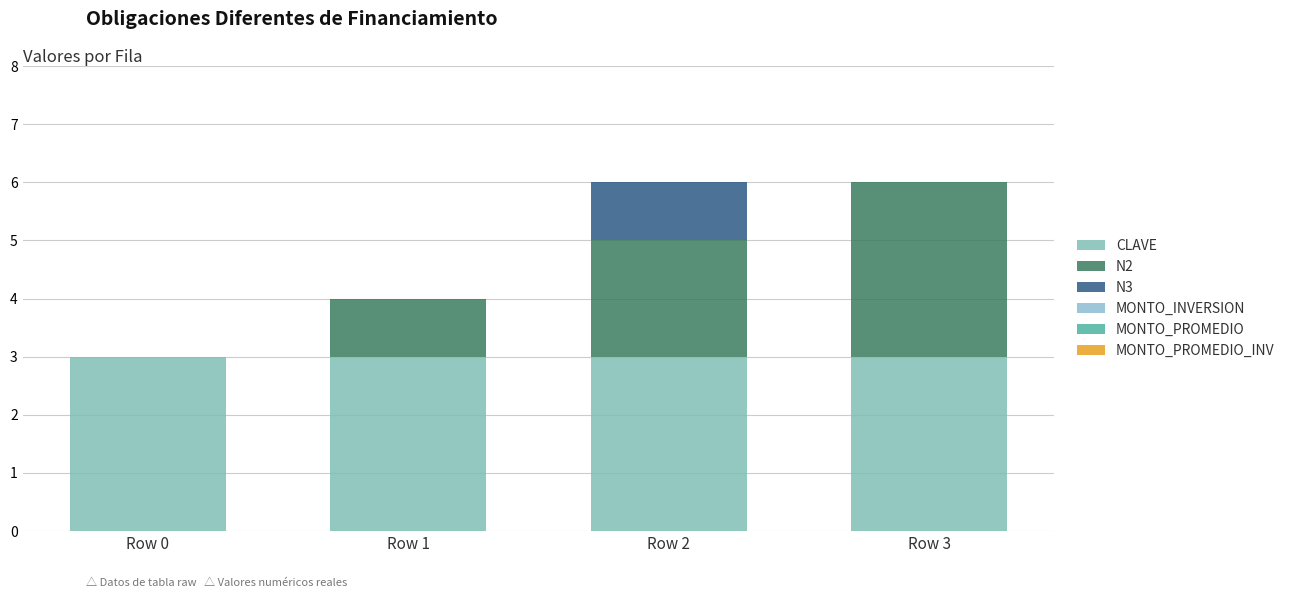

How many distinct data groups are displayed?

3